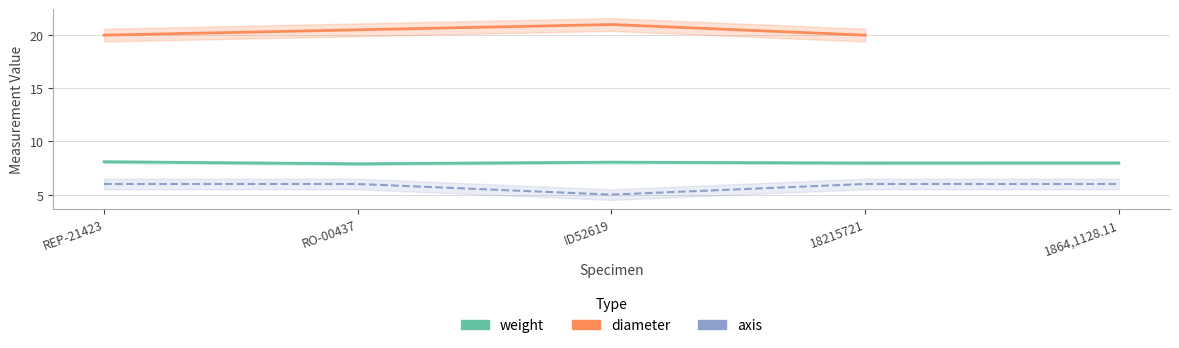

Between RO-00437 and 18215721, which is larger?

RO-00437